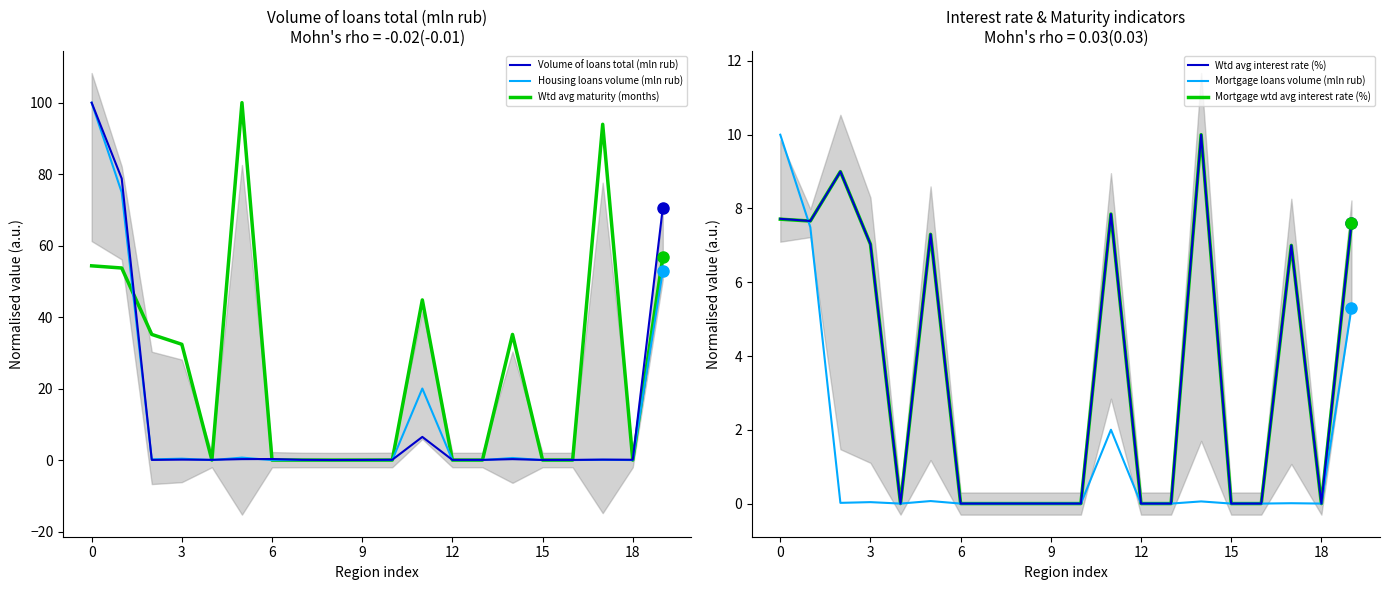

Is it true that Housing loans volume (mln rub) equals 0.4 at 3?

True